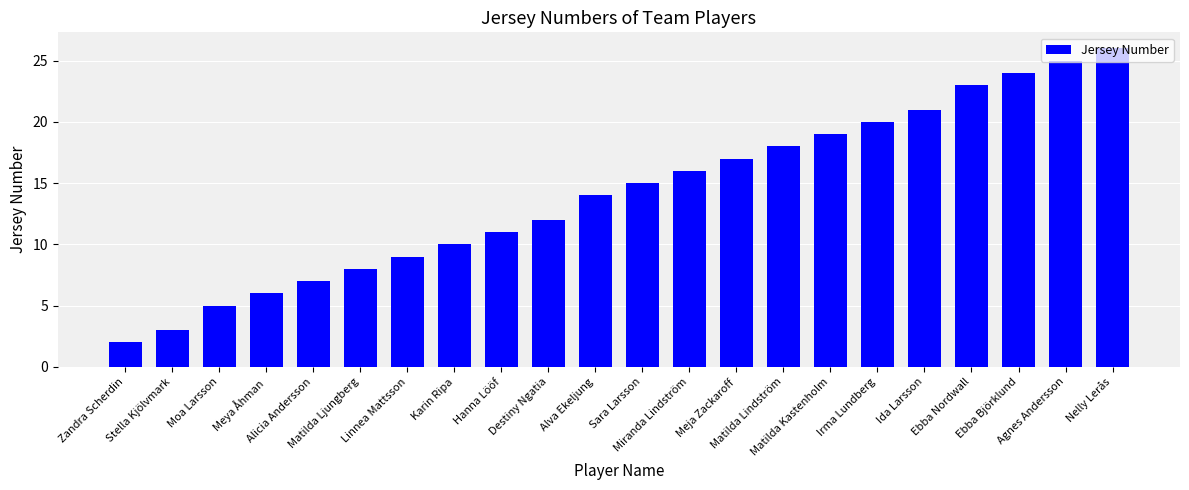

How many bars are there in total?

22